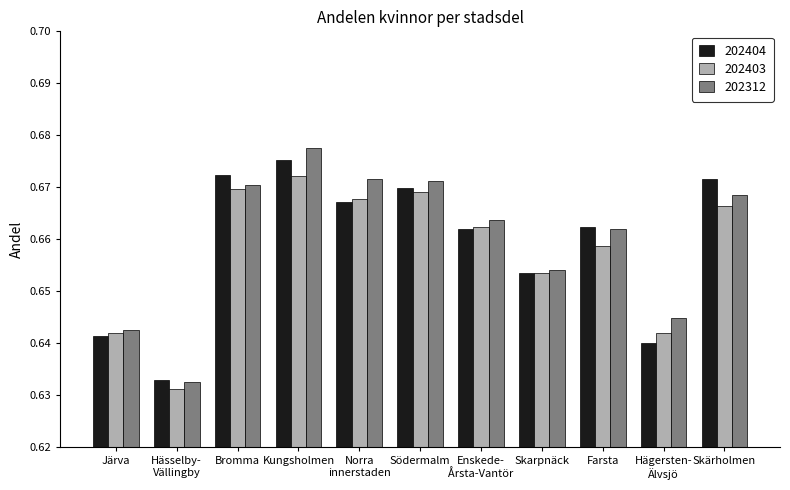

How many categories are shown in the chart?

11